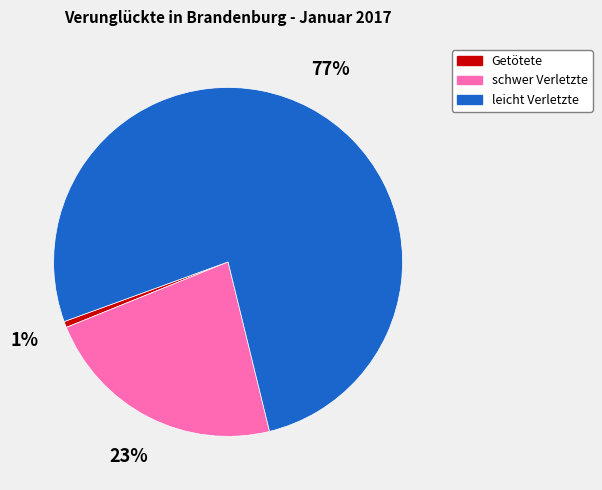

Is the sum of Getötete and leicht Verletzte greater than half?

Yes